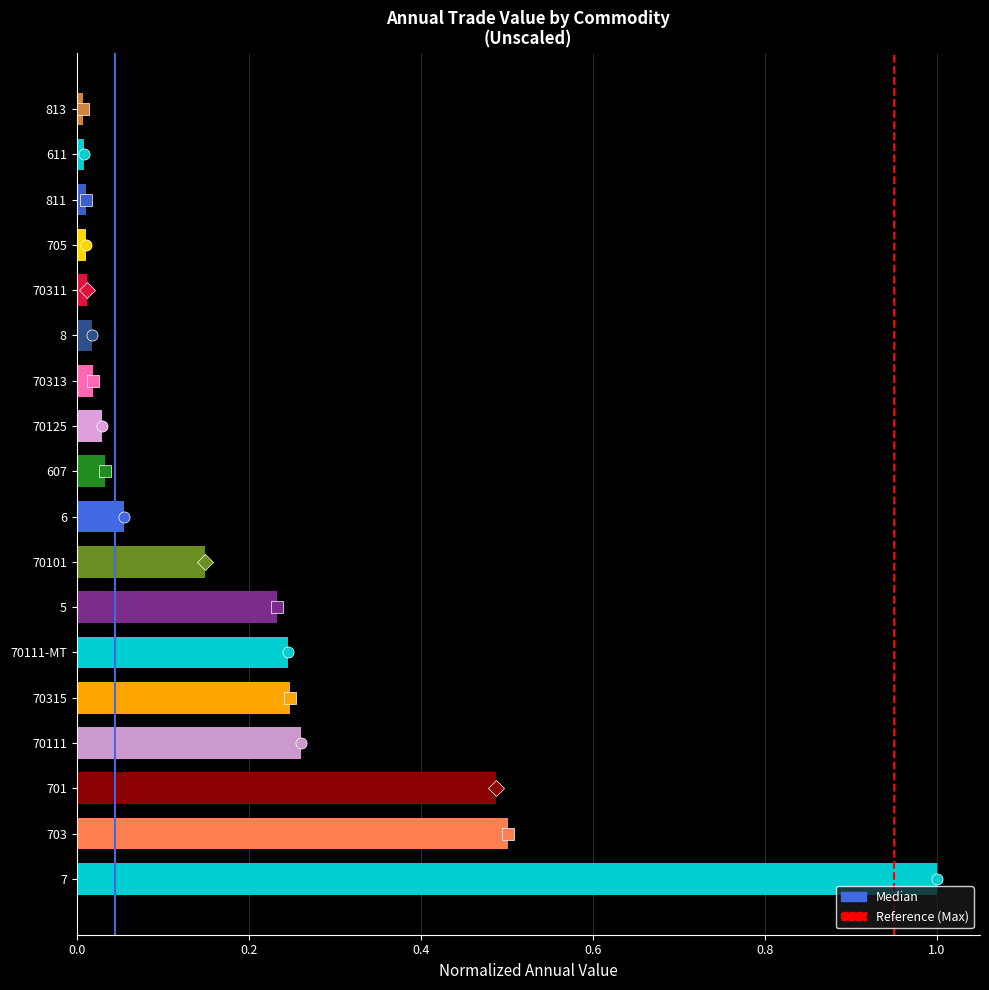

The value at 607 is 0.0. True or false?

True